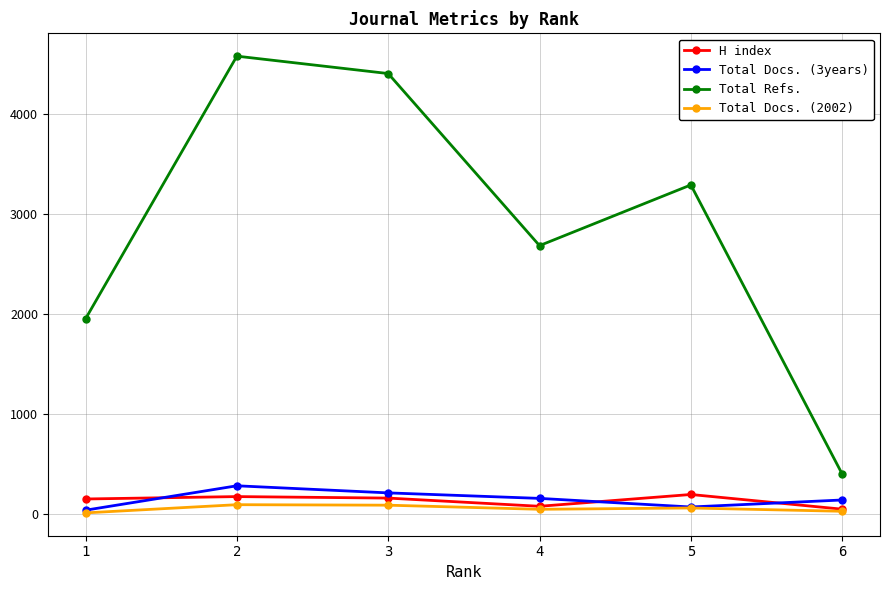

Which series changed the most between 5 and 6?

Total Refs.